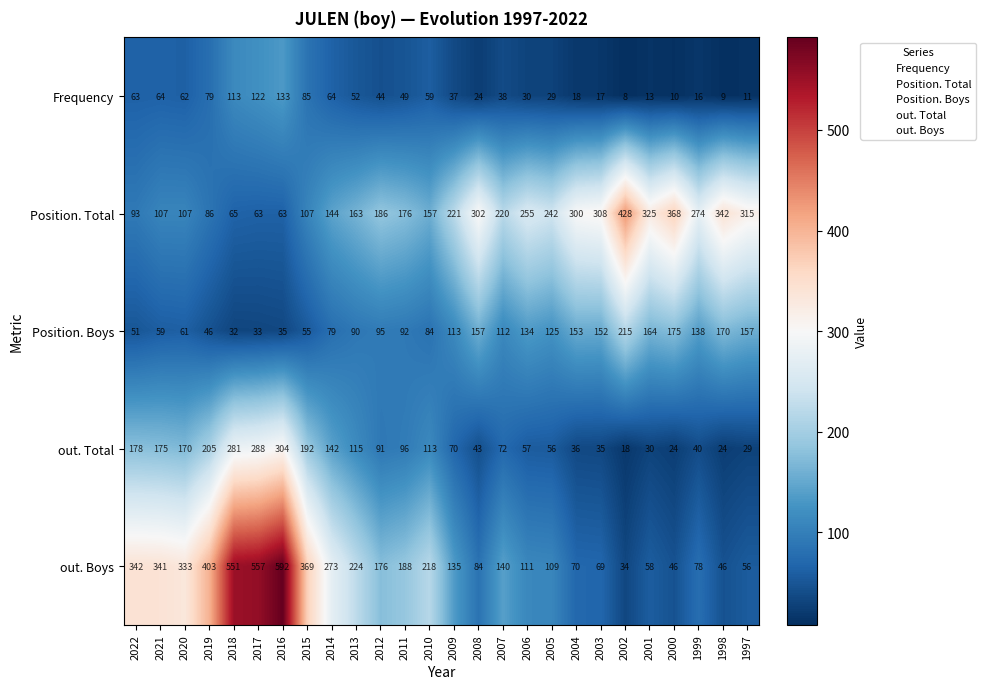

Is it true that Position. Boys equals 175 at 2000?

True